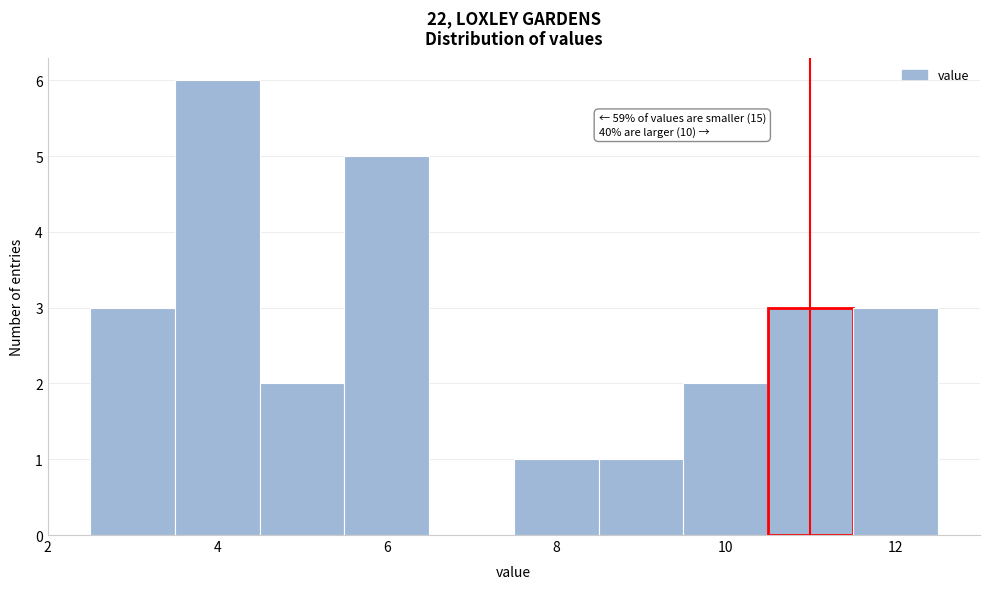

Over which range of the x-axis is the bar tallest?

3.5 to 4.5